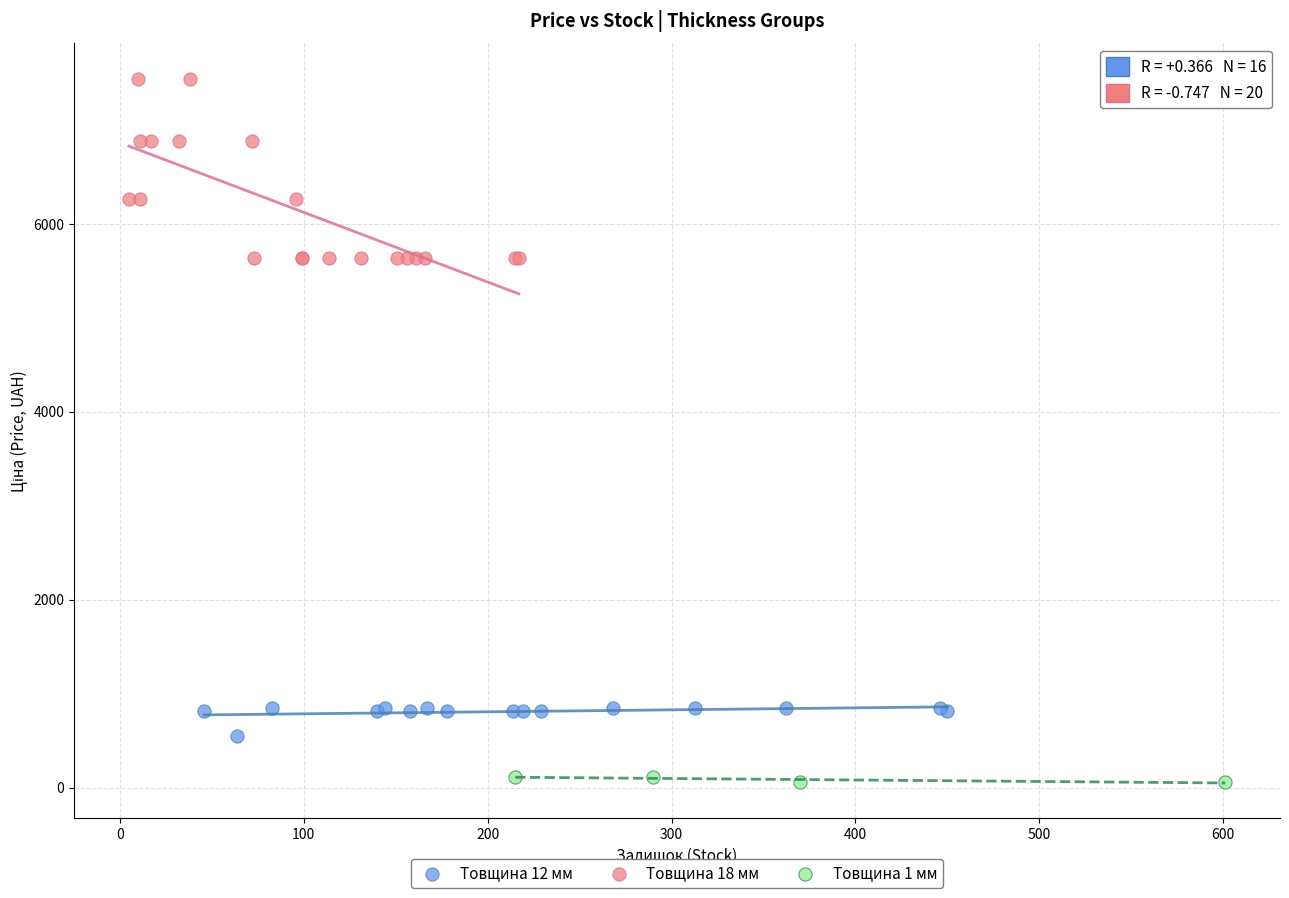

Which series has the widest spread of Y values?

Товщина 18 мм